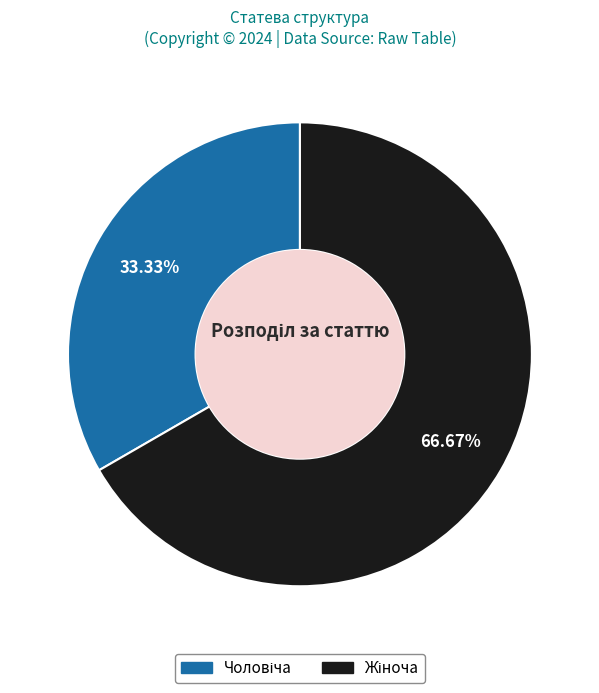

Does any single category account for the majority?

Yes